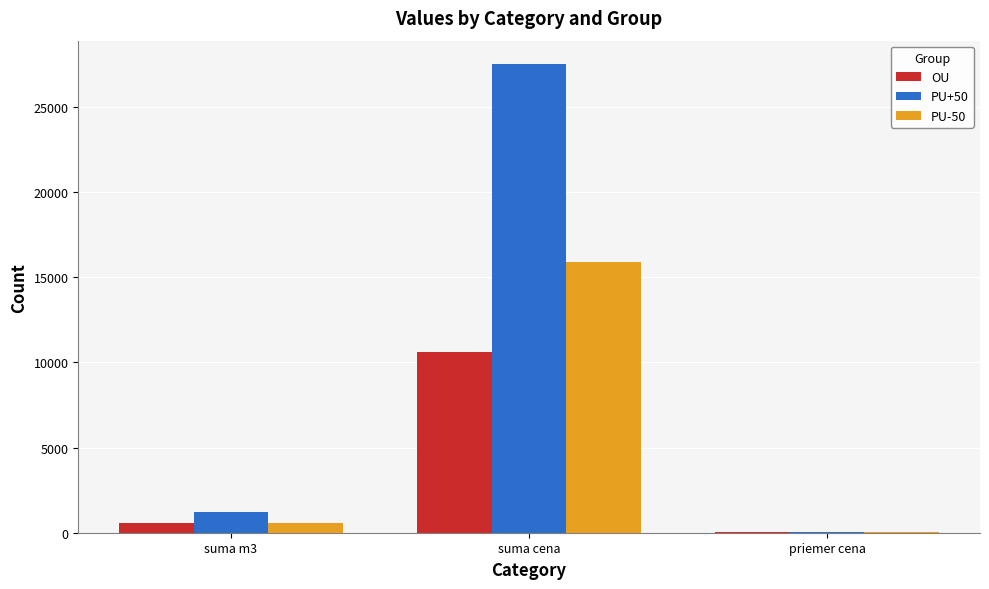

The PU-50 series shows 3210.9 at suma cena. True or false?

False